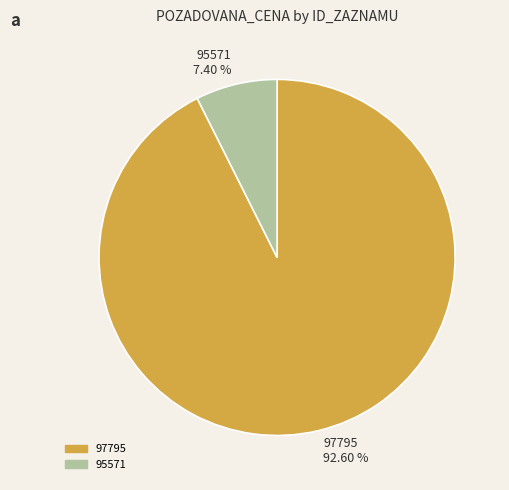

Which category has the smallest portion of the pie?

95571